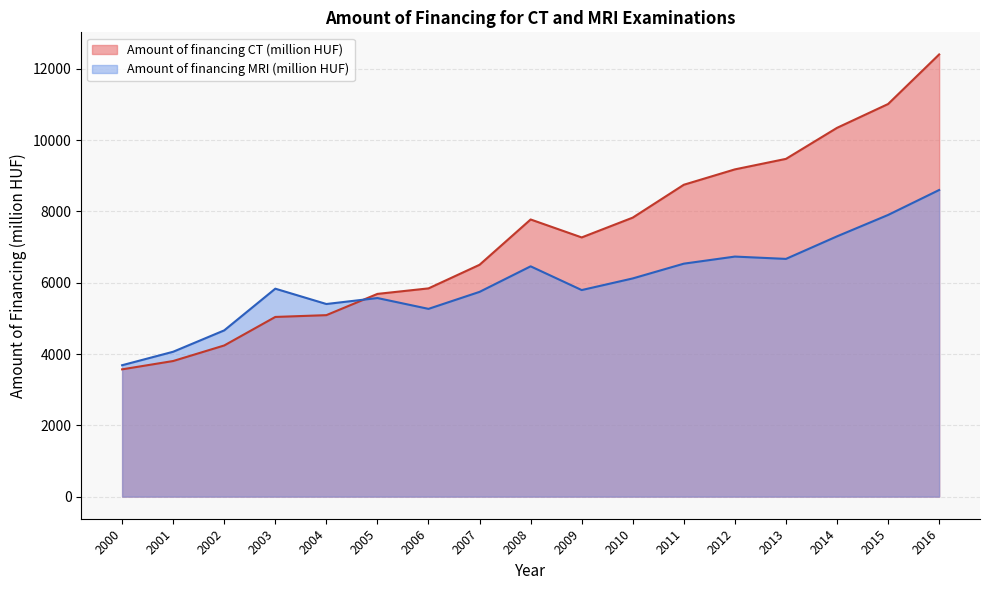

Which series has the largest total across all categories?

Amount of financing CT (million HUF)